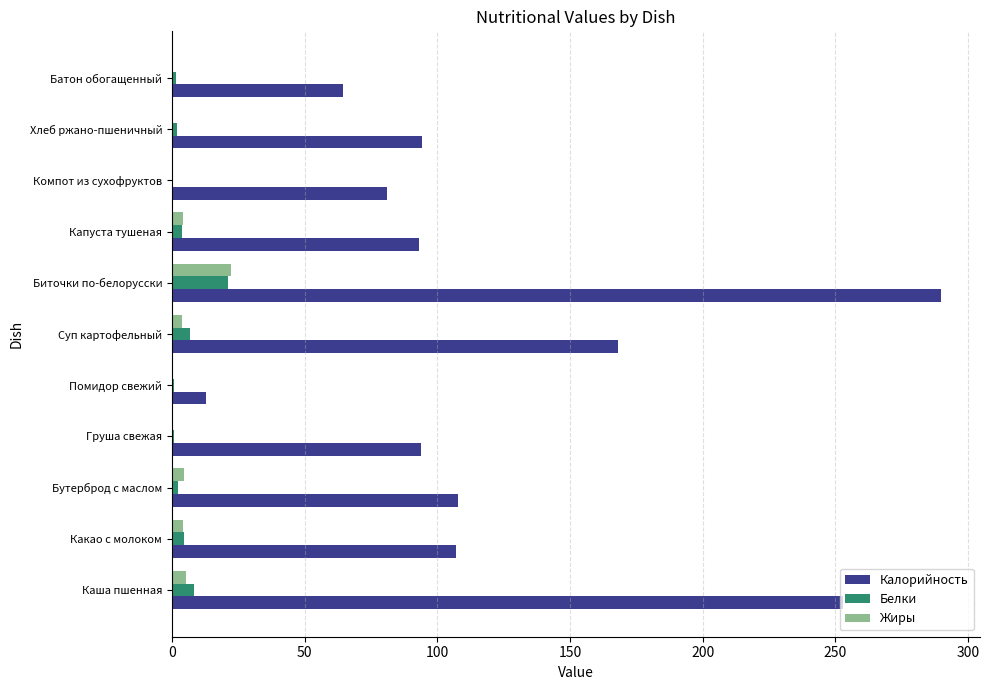

Count the number of data series in this chart.

3